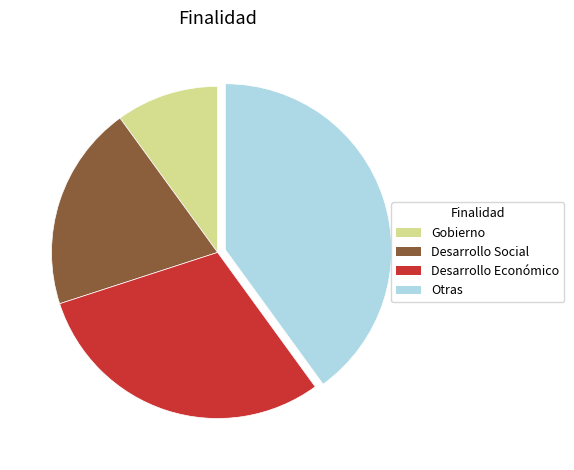

Does any single category account for the majority?

No